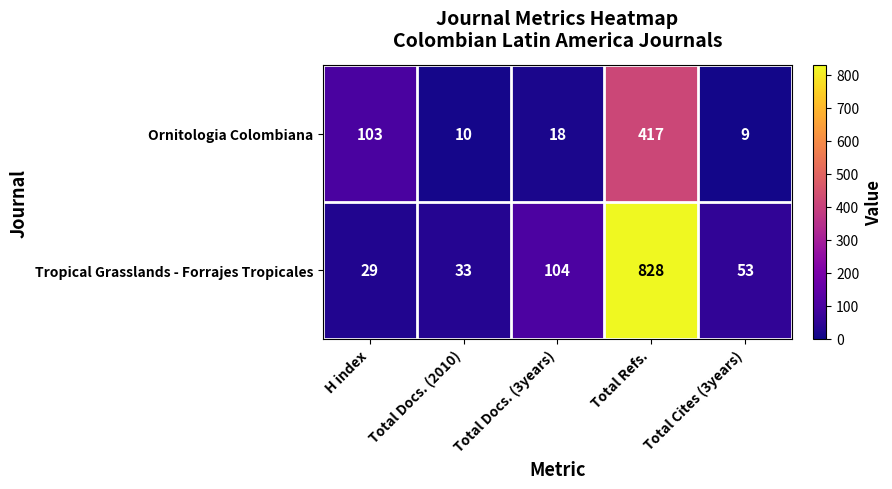

What is the maximum value shown in the chart?

828